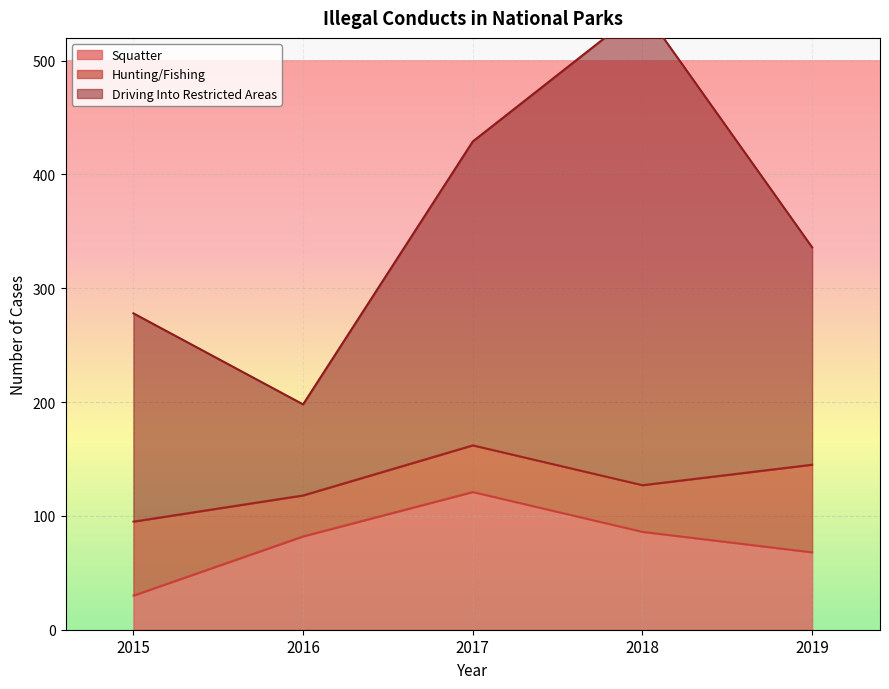

Which category has the lowest value in the Squatter series?

2015